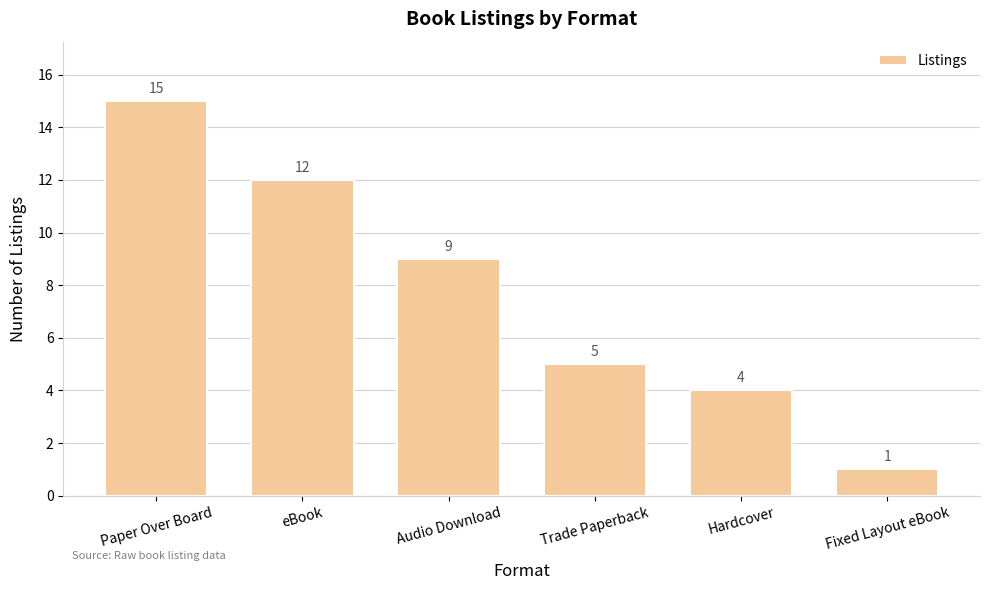

How many distinct data groups are displayed?

1